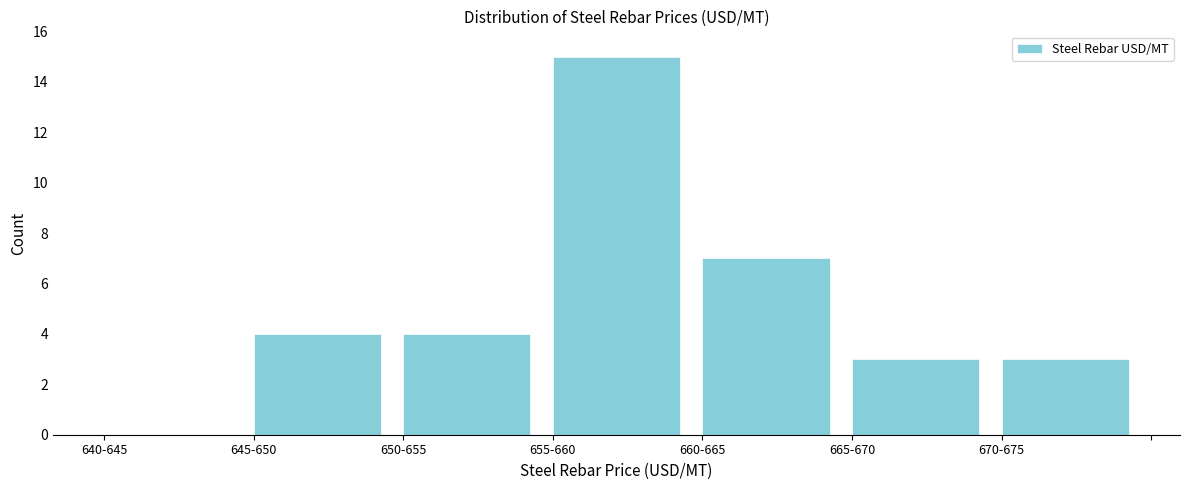

Reading left to right, extract all data points from this chart.

640-645=0	645-650=4	650-655=4	655-660=15	660-665=7	665-670=3	670-675=3